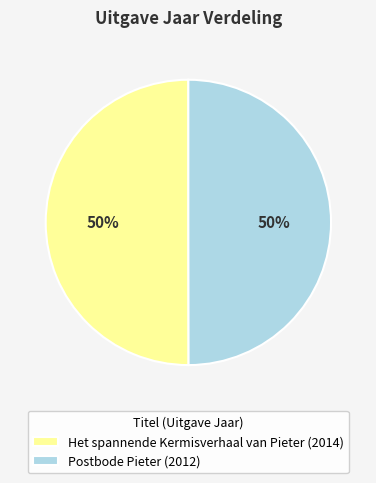

To the nearest percent, what is the combined percentage of Het spannende Kermisverhaal van Pieter (2014) and Postbode Pieter (2012)?

100%